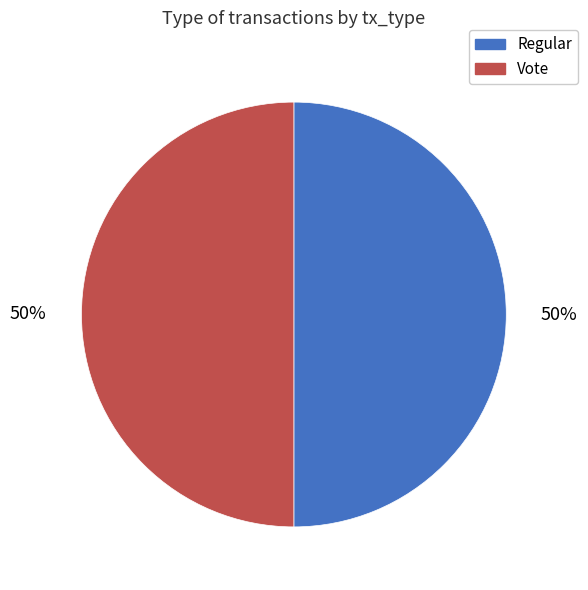

What is the ratio of the value at Regular to the value at Vote?

1.0